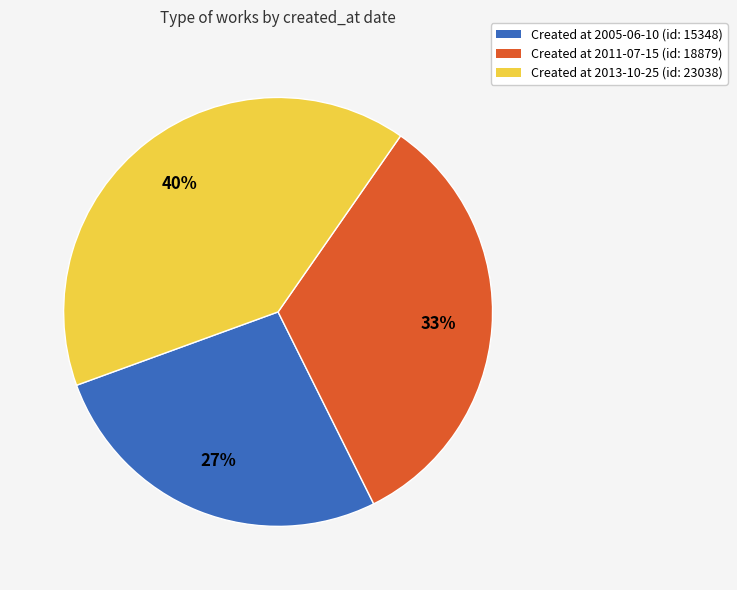

To the nearest percent, what percentage of the pie is Created at 2011-07-15 (id: 18879)?

33%